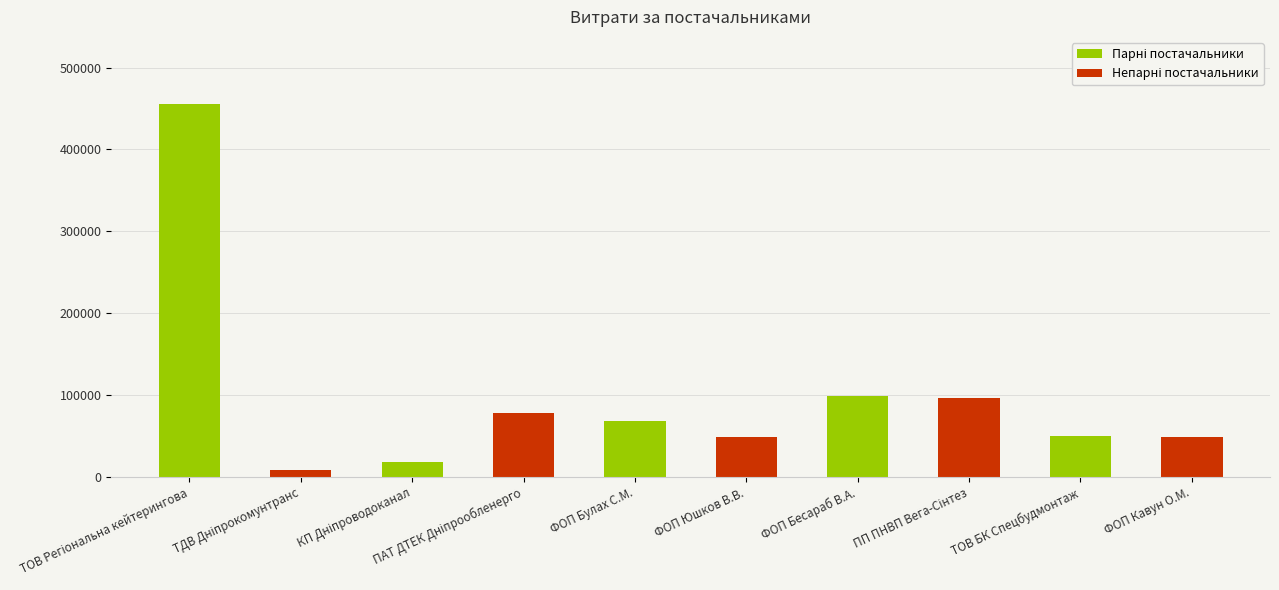

The chart shows a value of 23787.9 at ТОВ БК Спецбудмонтаж. True or false?

False